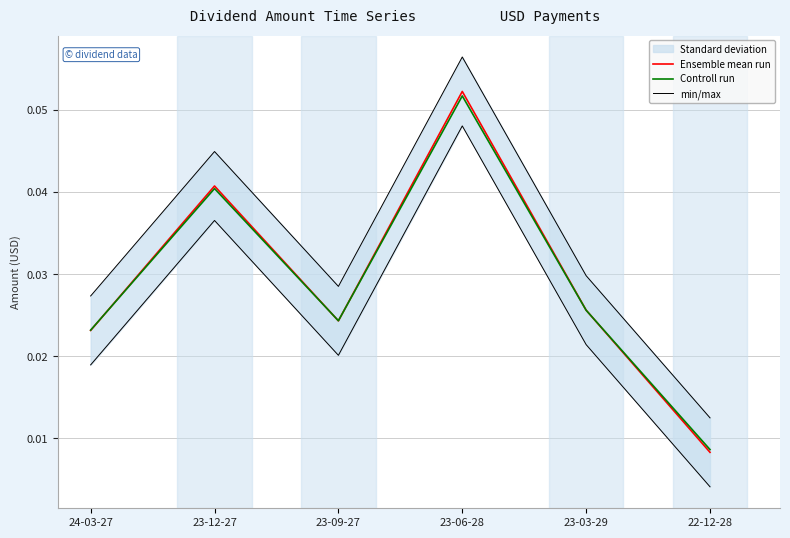

True or false: min/max and Controll run cross at least once.

False